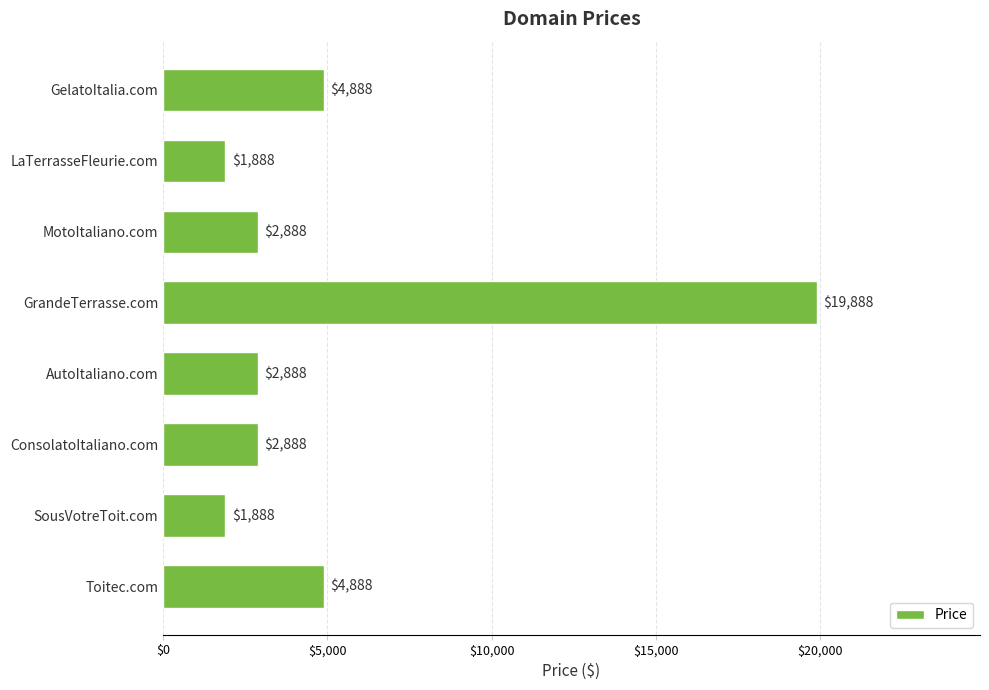

Reading bottom to top, transcribe all the data shown in this chart.

Toitec.com=4888	SousVotreToit.com=1888	ConsolatoItaliano.com=2888	AutoItaliano.com=2888	GrandeTerrasse.com=19888	MotoItaliano.com=2888	LaTerrasseFleurie.com=1888	GelatoItalia.com=4888